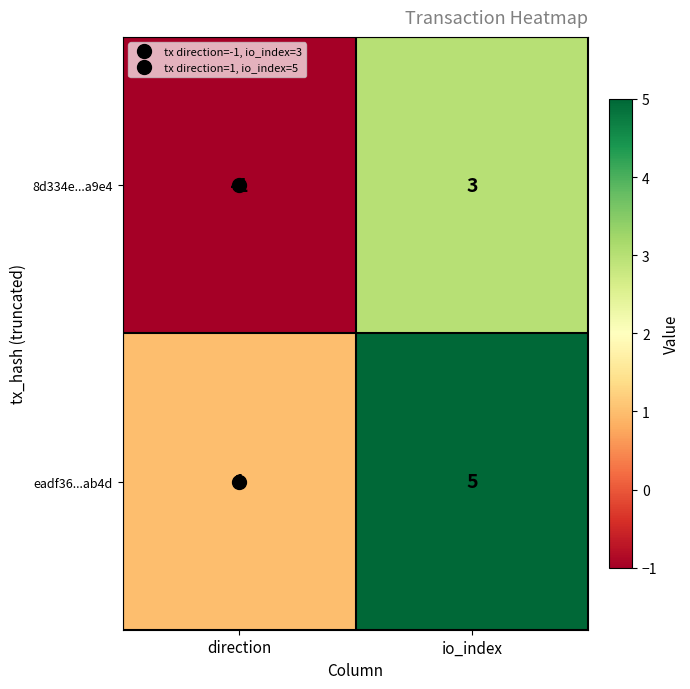

Is it true that 8d334e...a9e4 equals -2 at direction?

False